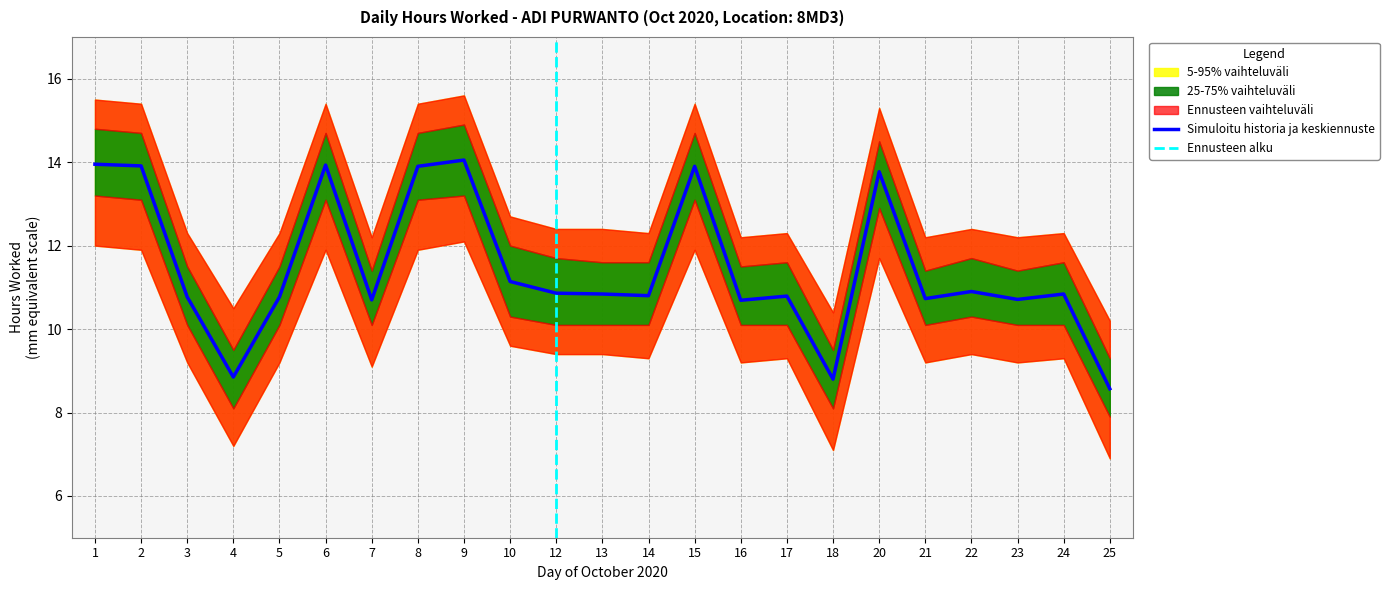

Which has a higher value, 10 or 4?

10